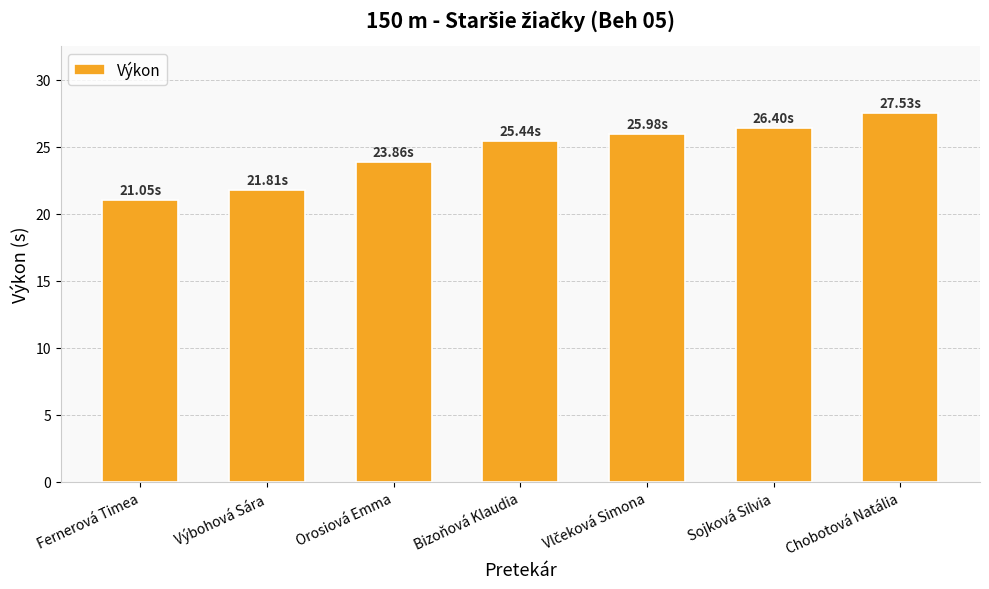

How many series are shown in this chart?

1